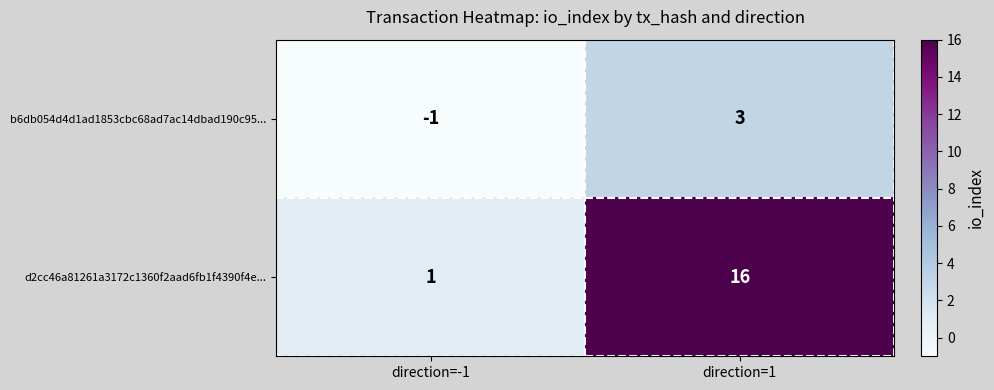

Which series has the largest total across all categories?

d2cc46a81261a3172c1360f2aad6fb1f4390f4e...